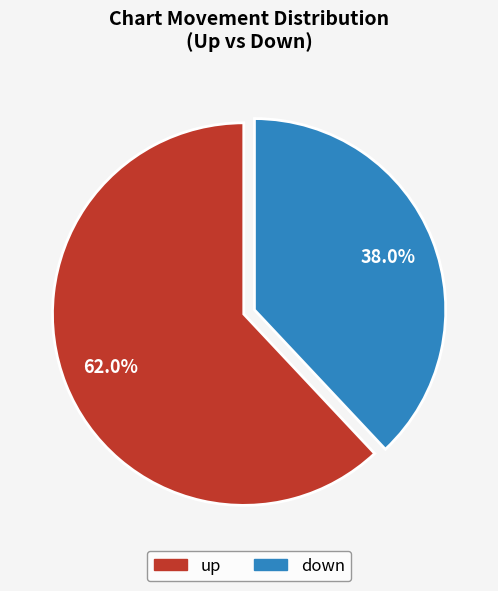

Which has a higher value, down or up?

up